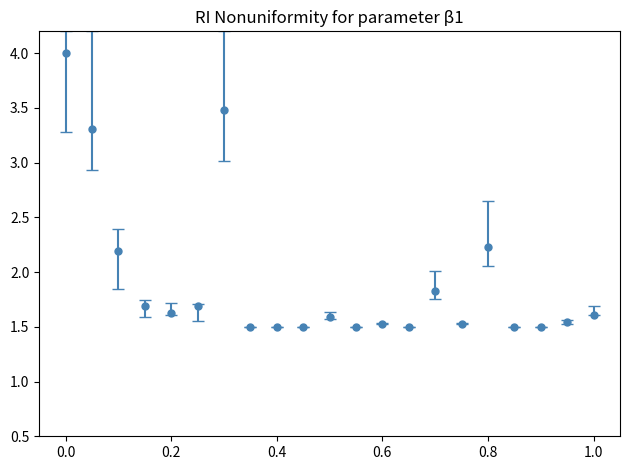

What is the maximum value shown in the chart?

4.0